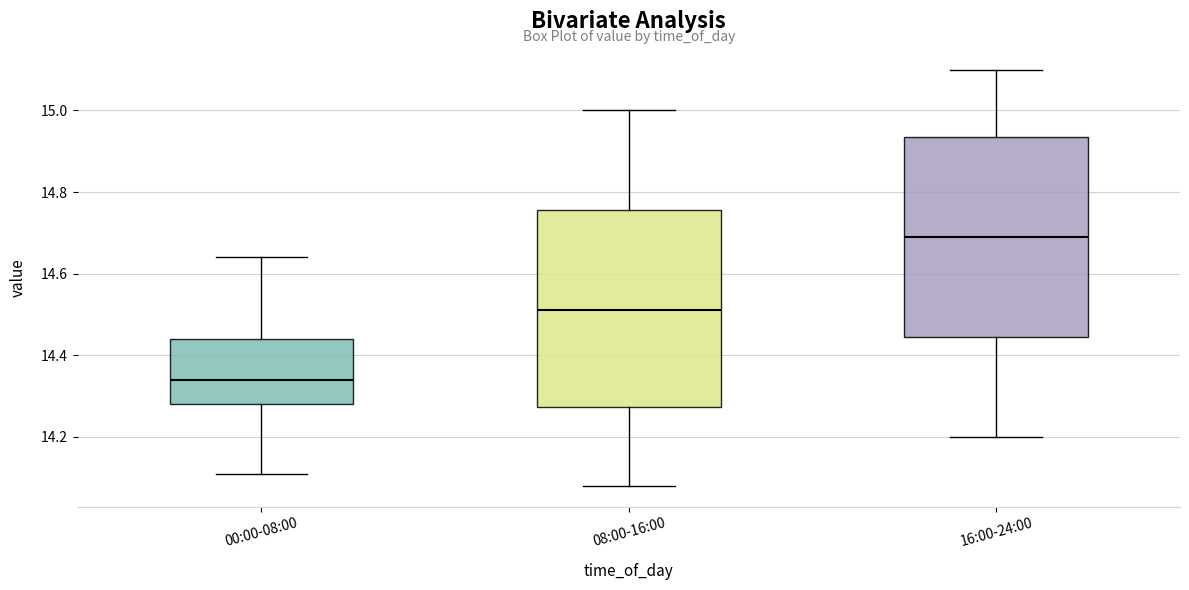

Where does the median line of the box for 08:00-16:00 sit on the y-axis? The values are not printed on the chart, so give them approximately, as read against the axis.

14.52